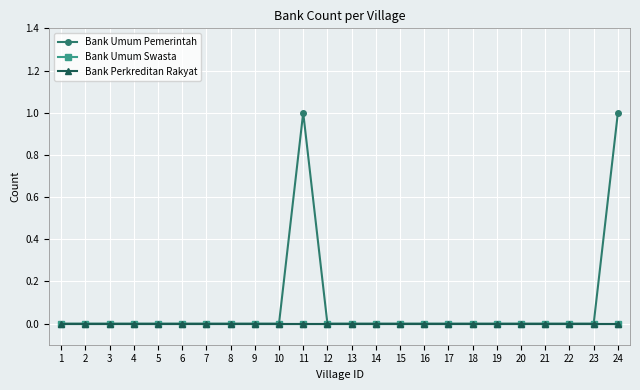

At which category is the sum across all series the highest?

11